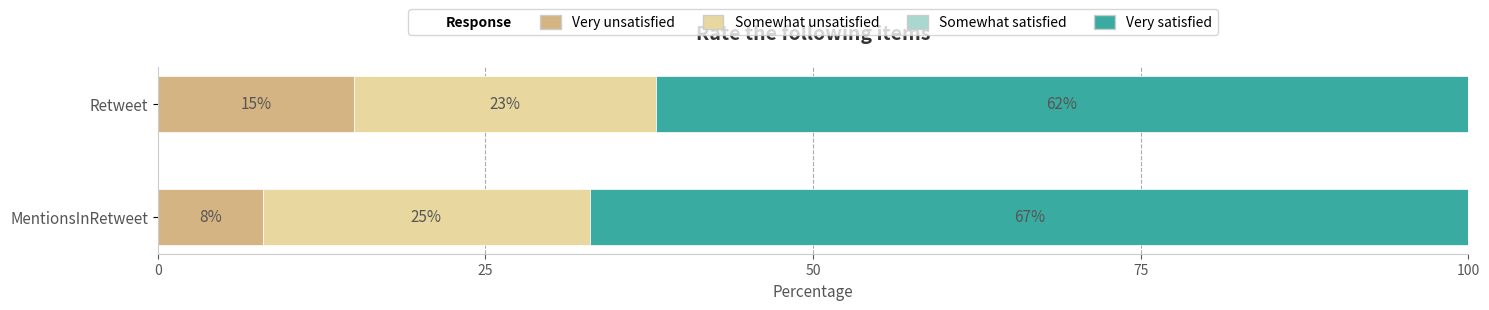

What is the lowest value of the Very unsatisfied series?

8